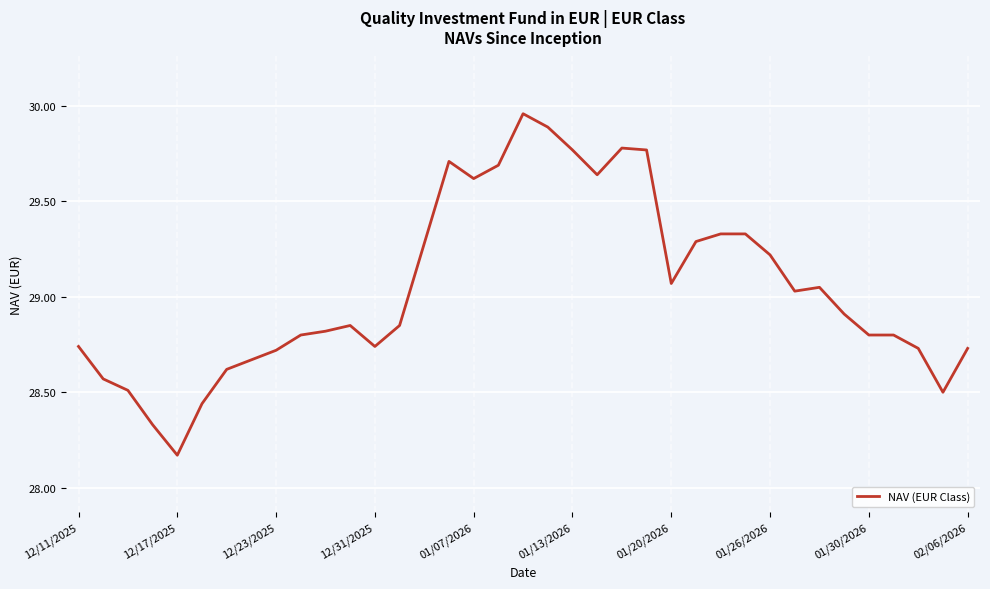

What is the difference between the maximum and minimum values?

1.8